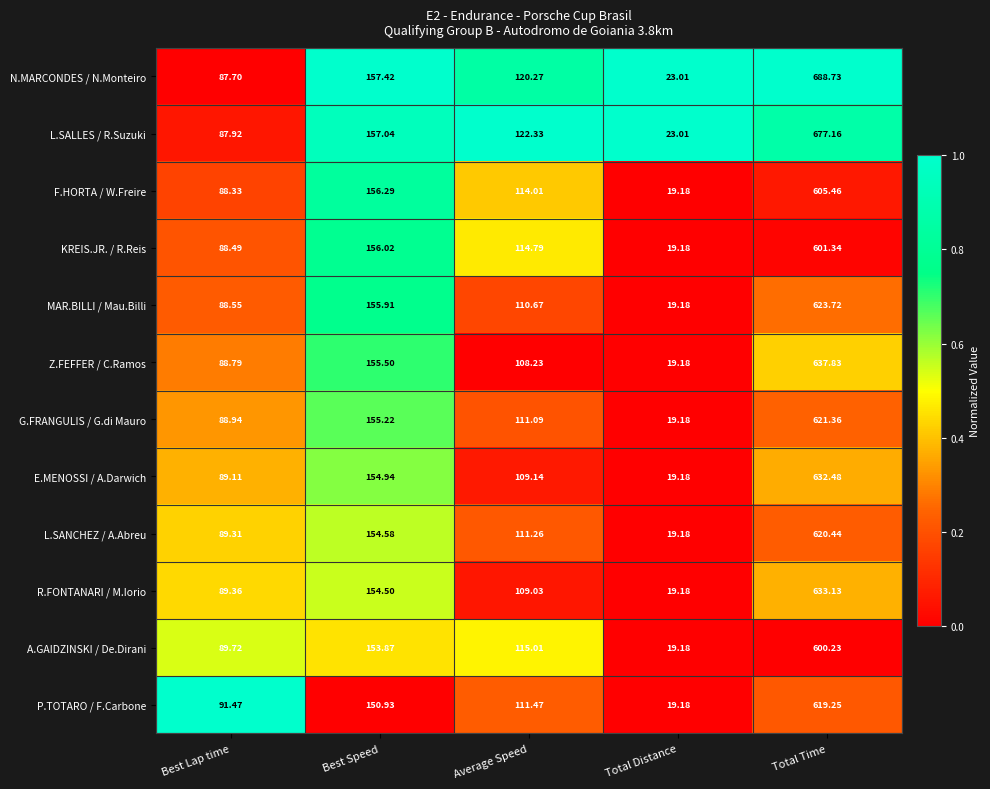

Rank the series by their maximum value, from highest to lowest.

N.MARCONDES / N.Monteiro, L.SALLES / R.Suzuki, Z.FEFFER / C.Ramos, R.FONTANARI / M.Iorio, E.MENOSSI / A.Darwich, MAR.BILLI / Mau.Billi, G.FRANGULIS / G.di Mauro, L.SANCHEZ / A.Abreu, P.TOTARO / F.Carbone, F.HORTA / W.Freire, KREIS.JR. / R.Reis, A.GAIDZINSKI / De.Dirani